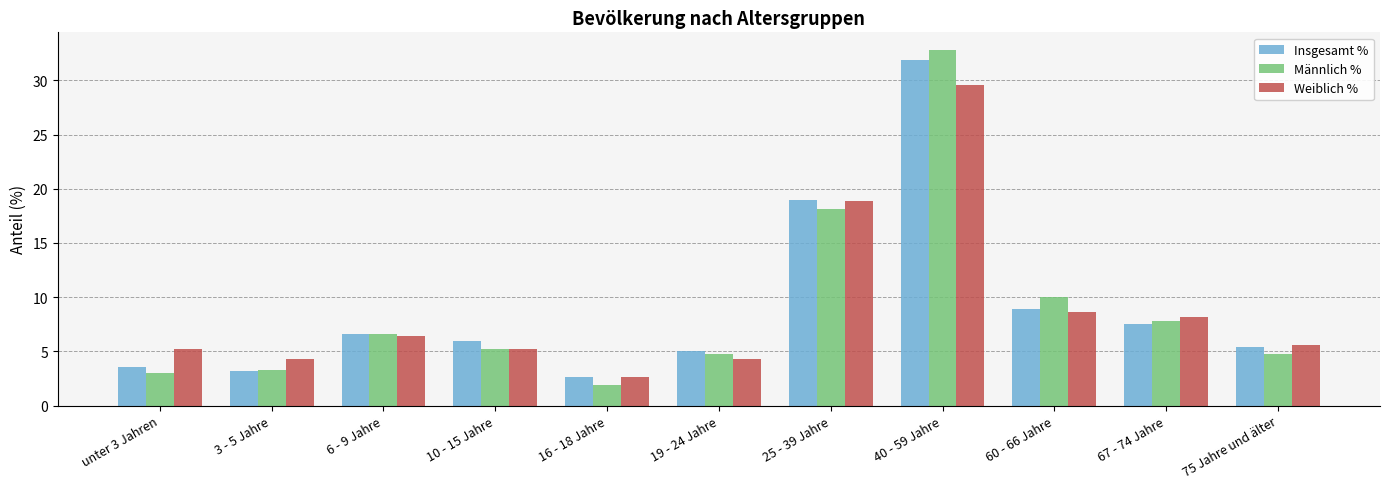

What is the value of the Männlich % bar at the 3rd from the left?

6.6